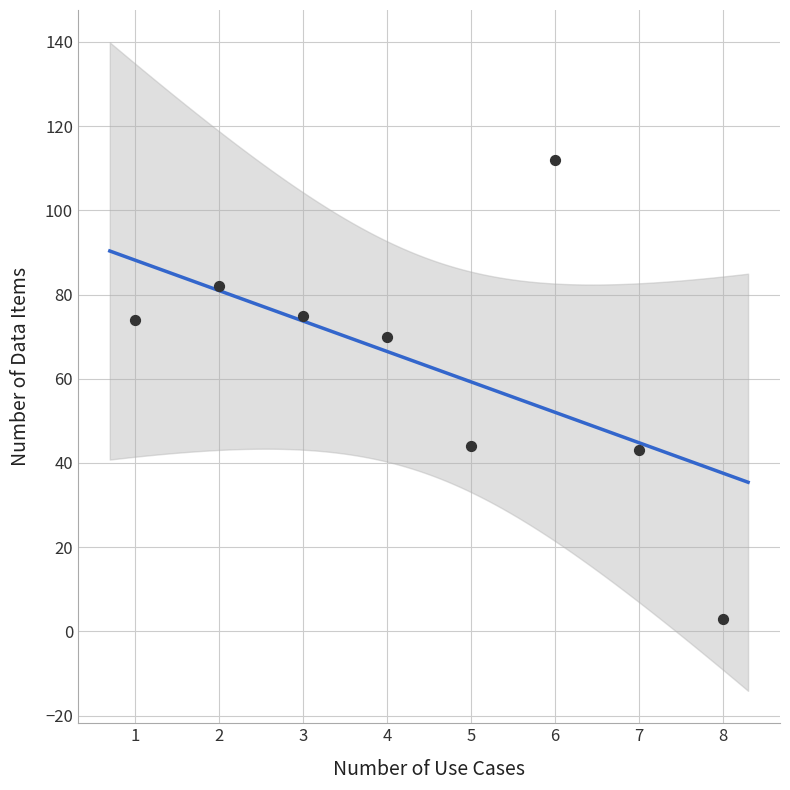

What is the range of X values (max minus min)?

7